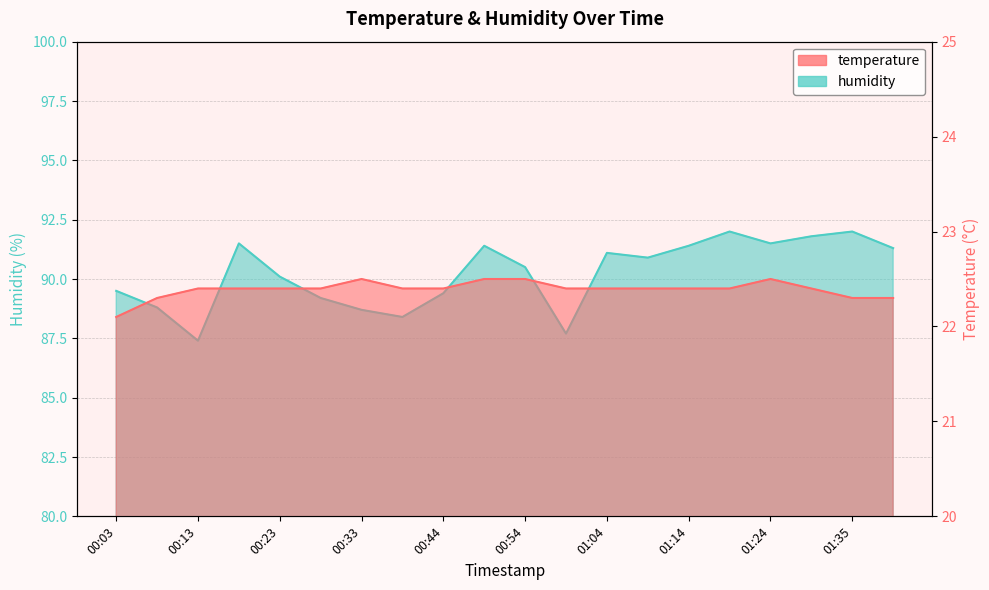

At which category does the chart reach its minimum across all series?

00:03